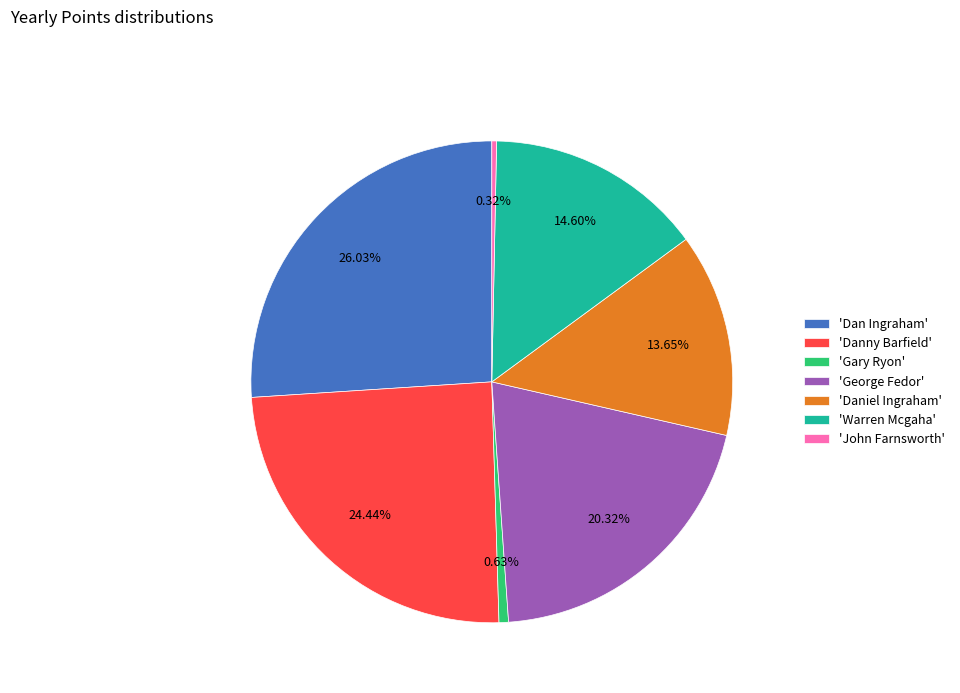

To the nearest percent, what is the difference between the largest and smallest slice percentages?

26%